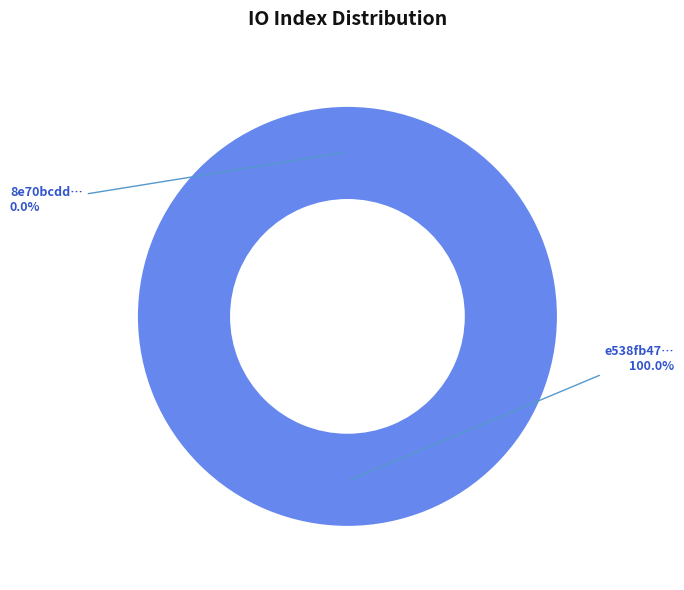

To the nearest percent, what is the difference between the largest and smallest slice percentages?

100%